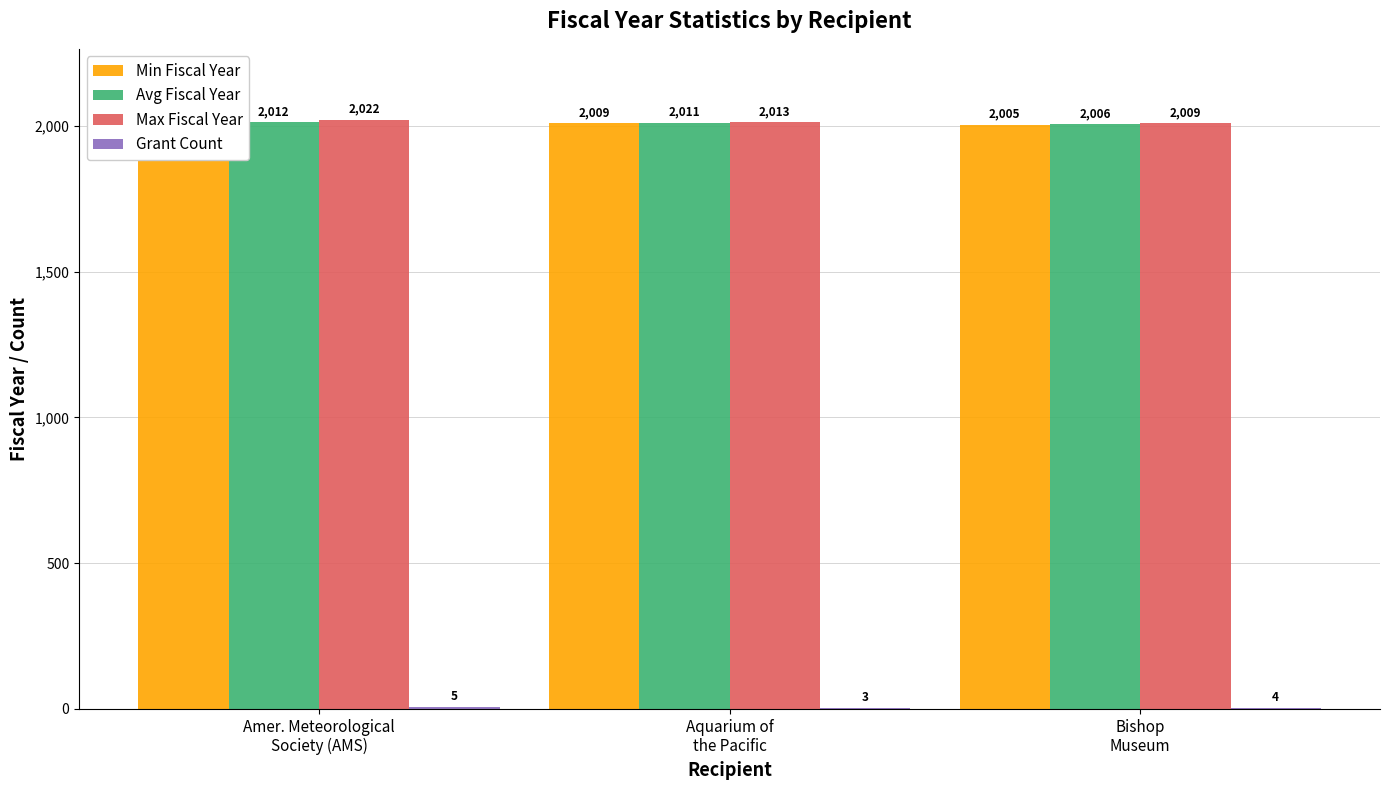

At Aquarium of
the Pacific, list the series in order from smallest to largest.

Grant Count, Min Fiscal Year, Avg Fiscal Year, Max Fiscal Year